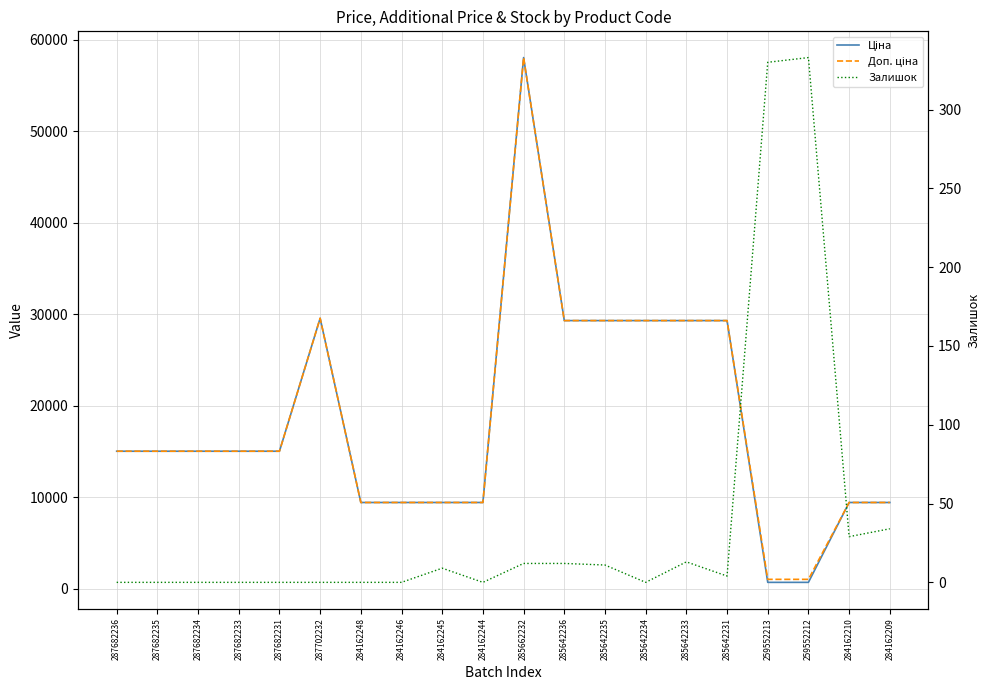

Is this an area chart (filled region under the line)?

No